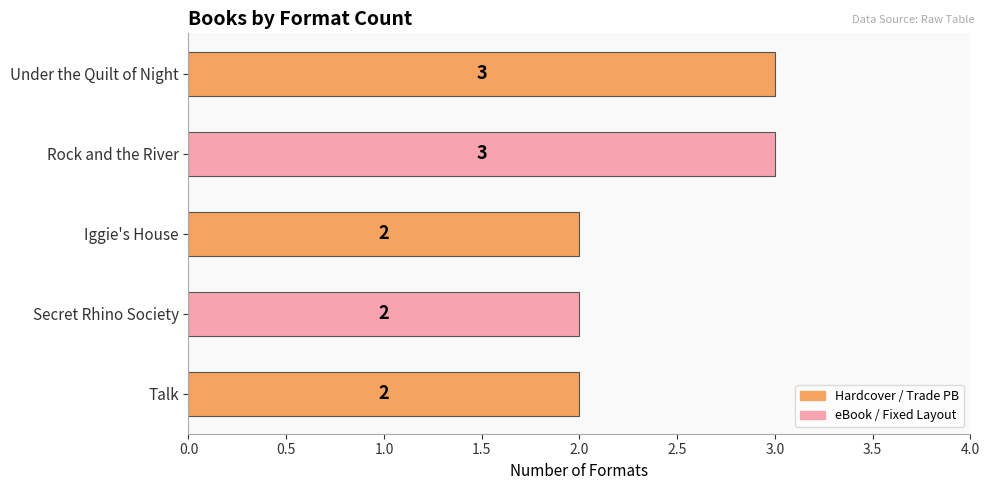

How many bars are there in total?

5